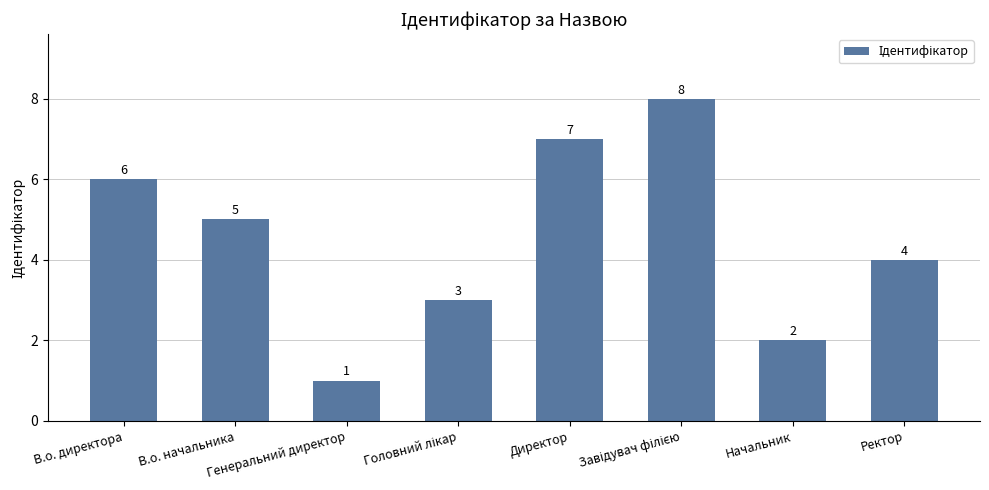

Are the bars grouped side by side (vs. stacked)?

No